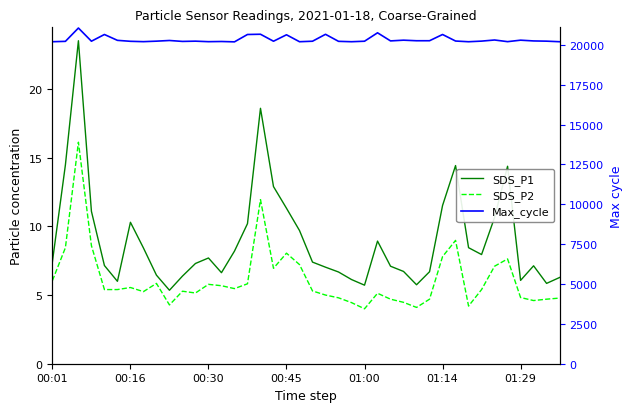

Between 10 and 33, which is larger?

33